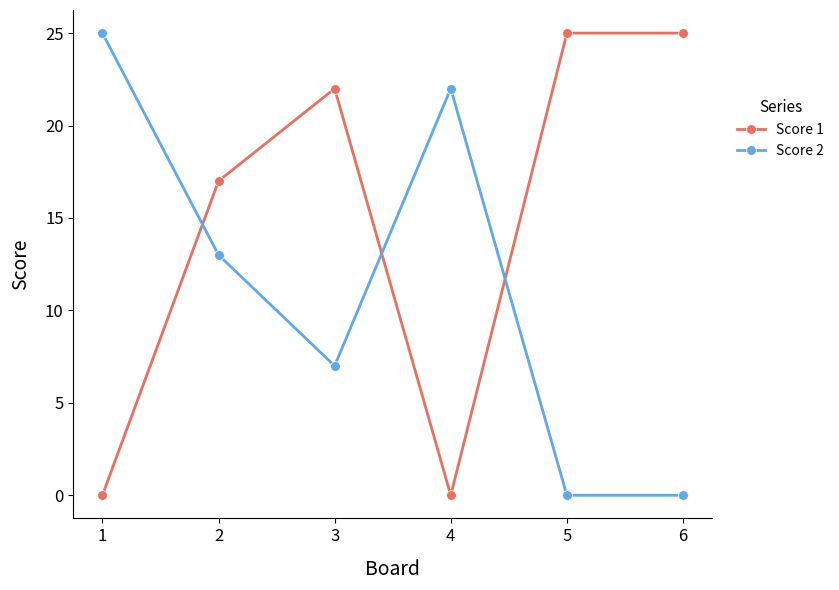

How many categories are shown in the chart?

6